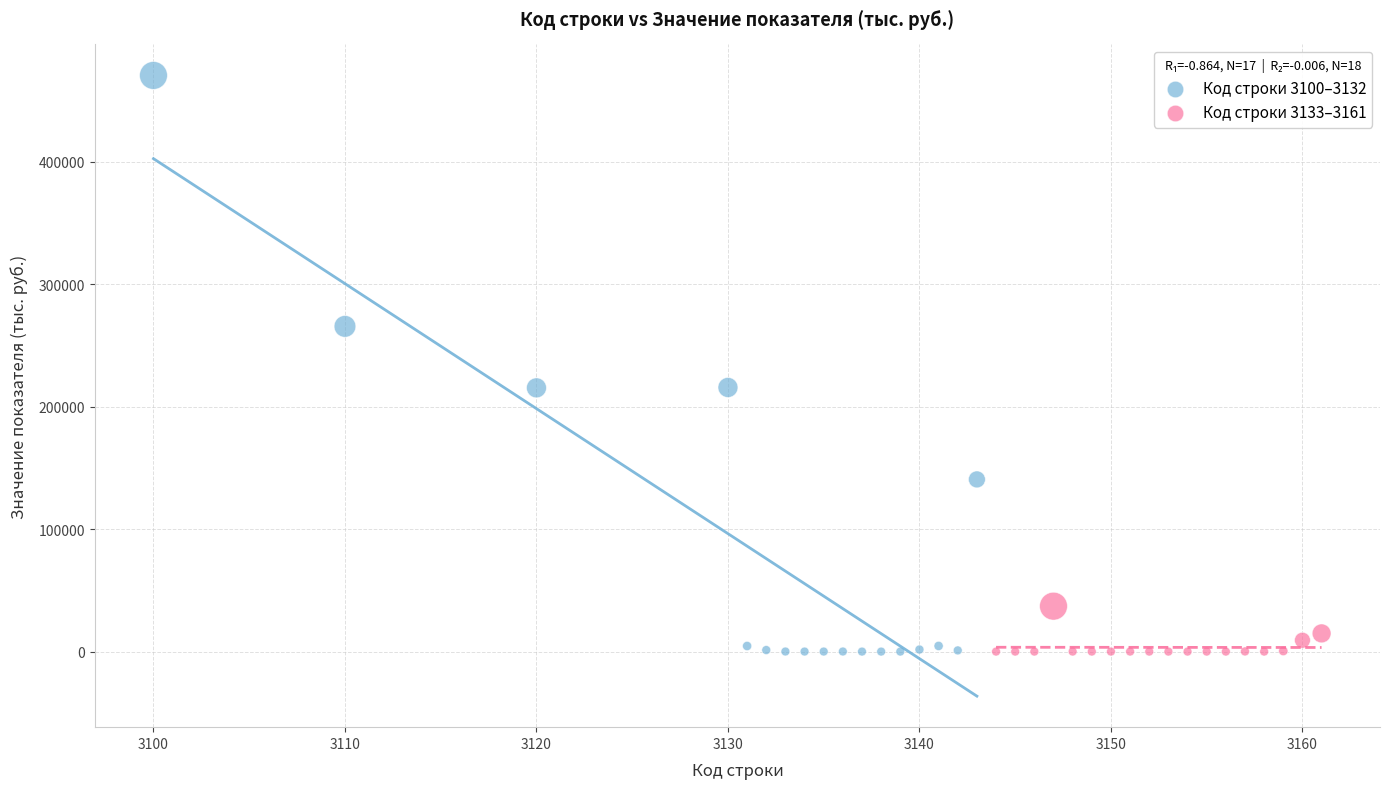

What are all the series names shown in the legend?

Код строки 3100–3132, Код строки 3133–3161